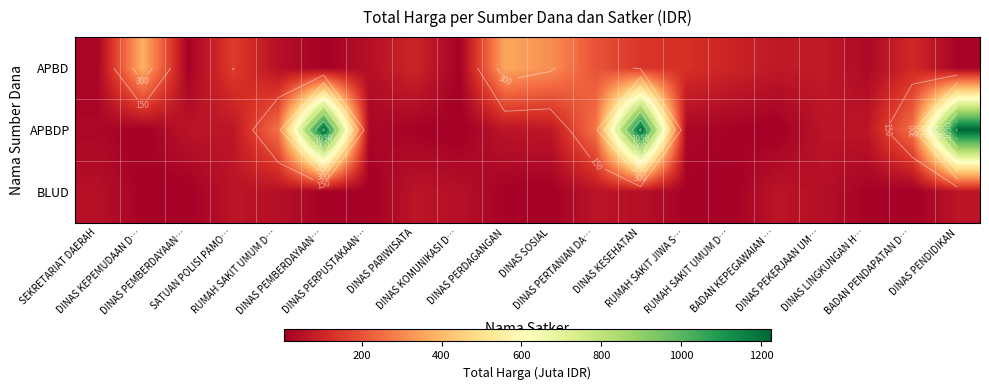

How many categories are shown in the chart?

20